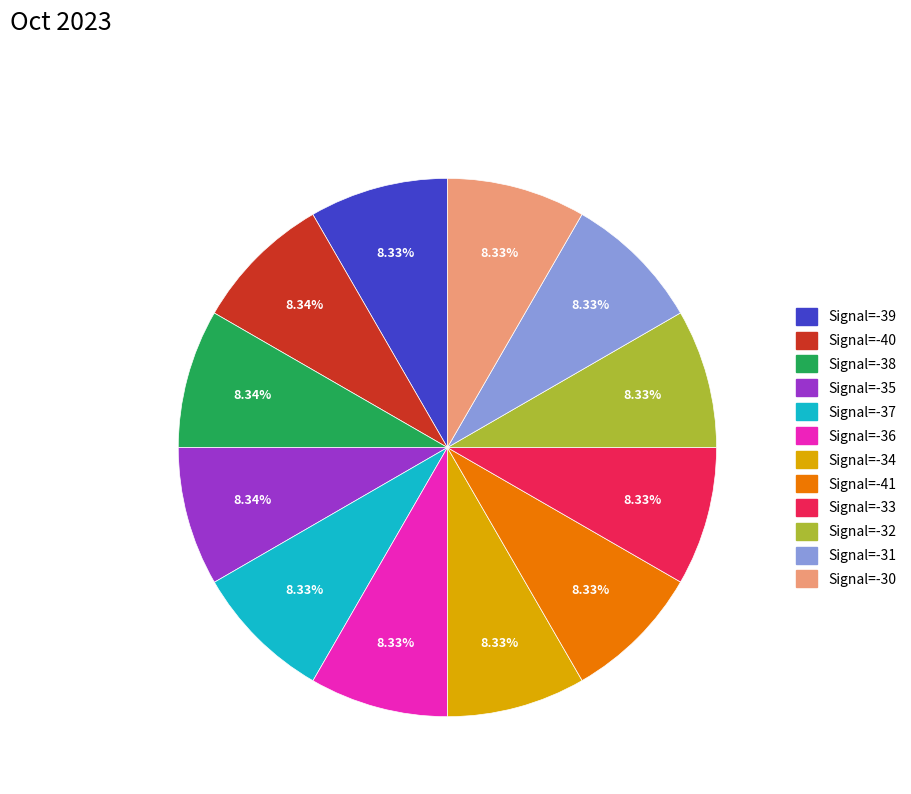

Is Signal=-35 the majority of the pie?

No